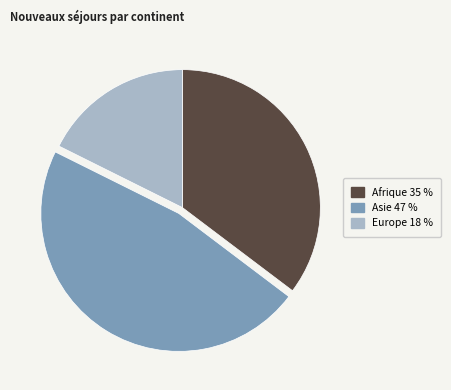

Is there a majority slice in this chart?

No